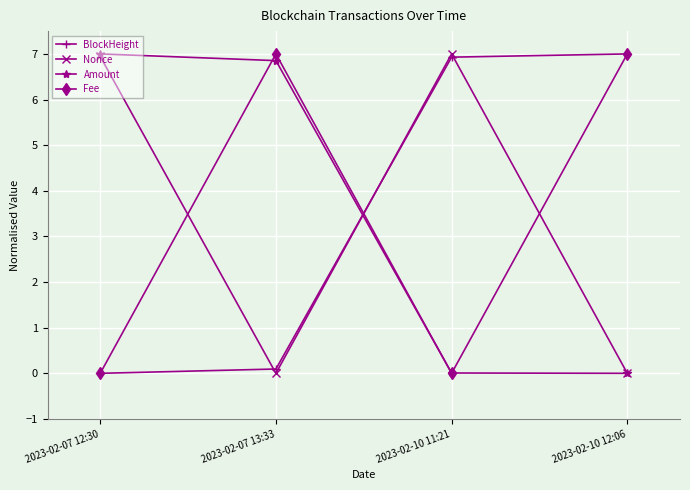

True or false: Nonce has more than 1 interior local peaks.

False